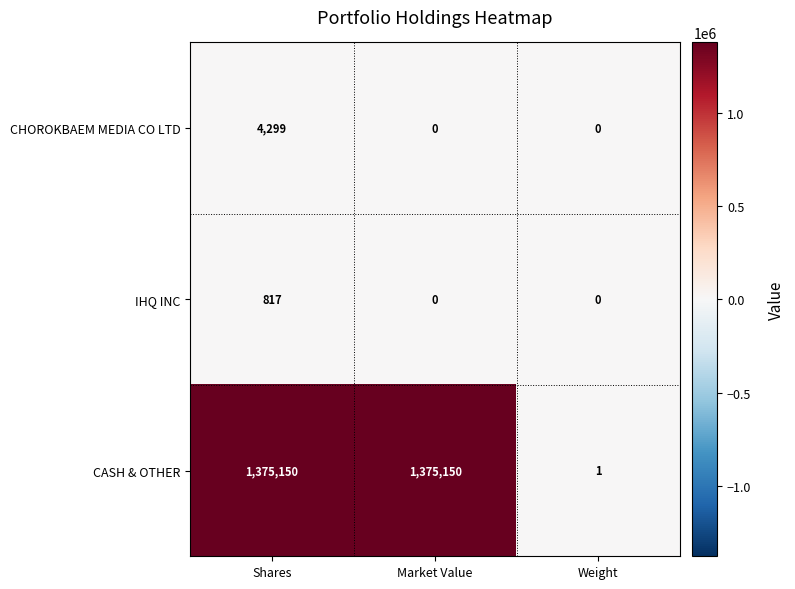

How many CASH & OTHER values are between 1 and 1375150?

3